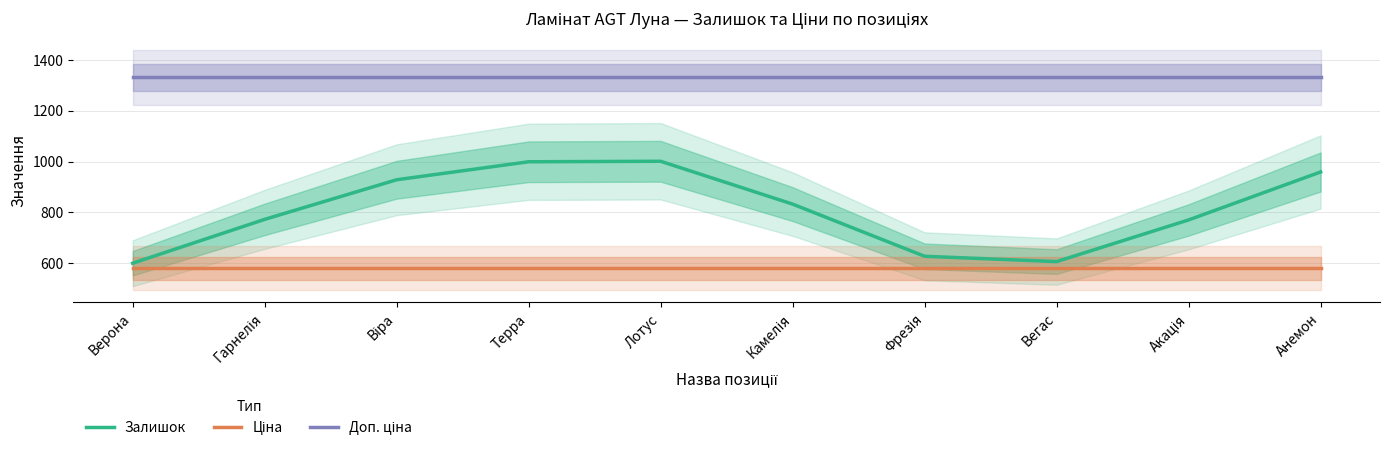

What is the sum of all Доп. ціна values?

13302.5